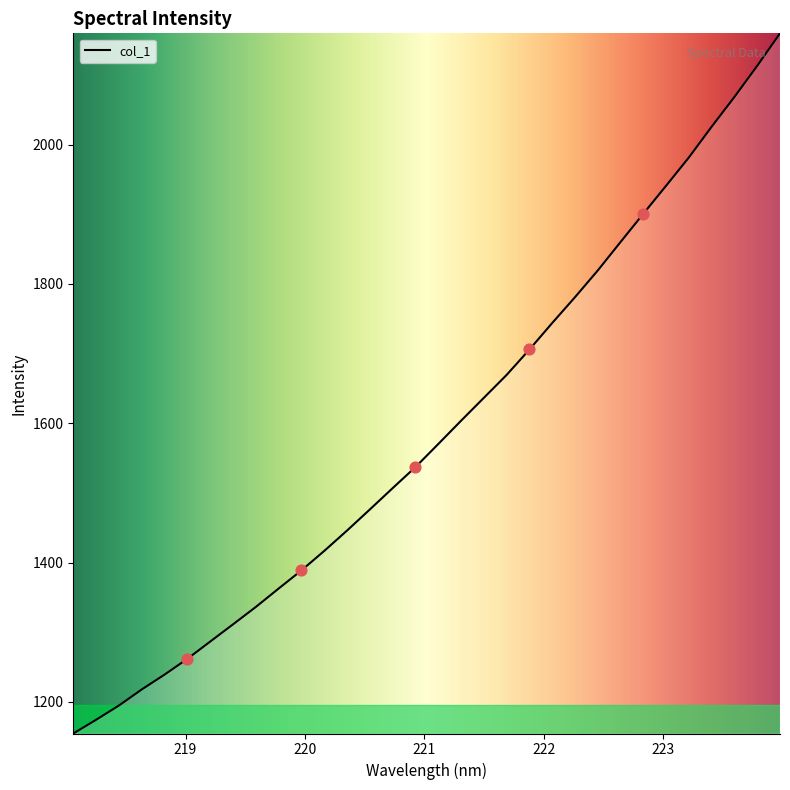

What is the minimum value shown in the chart?

1154.5